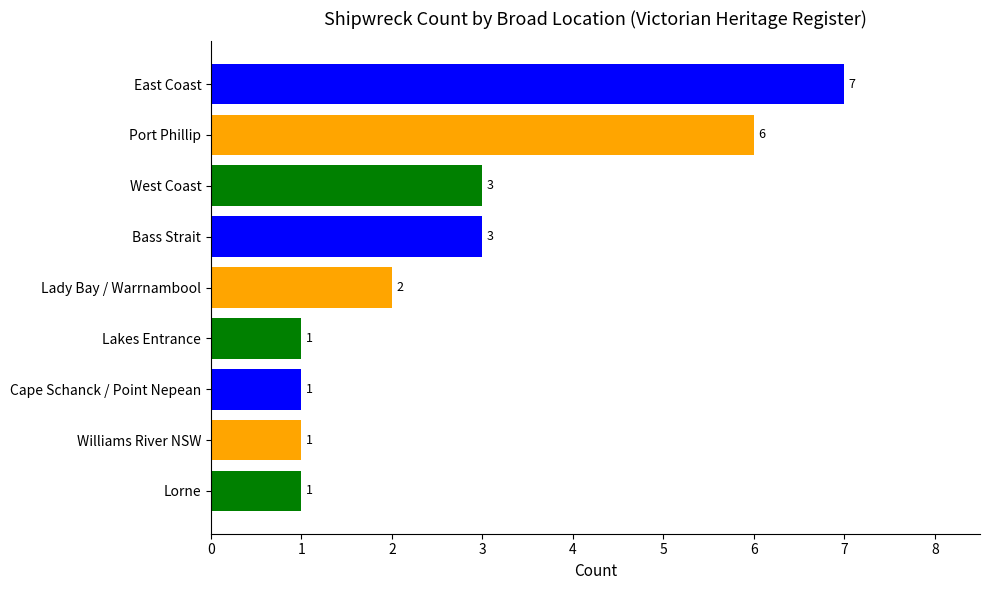

The chart shows a value of 0 at Cape Schanck / Point Nepean. True or false?

False